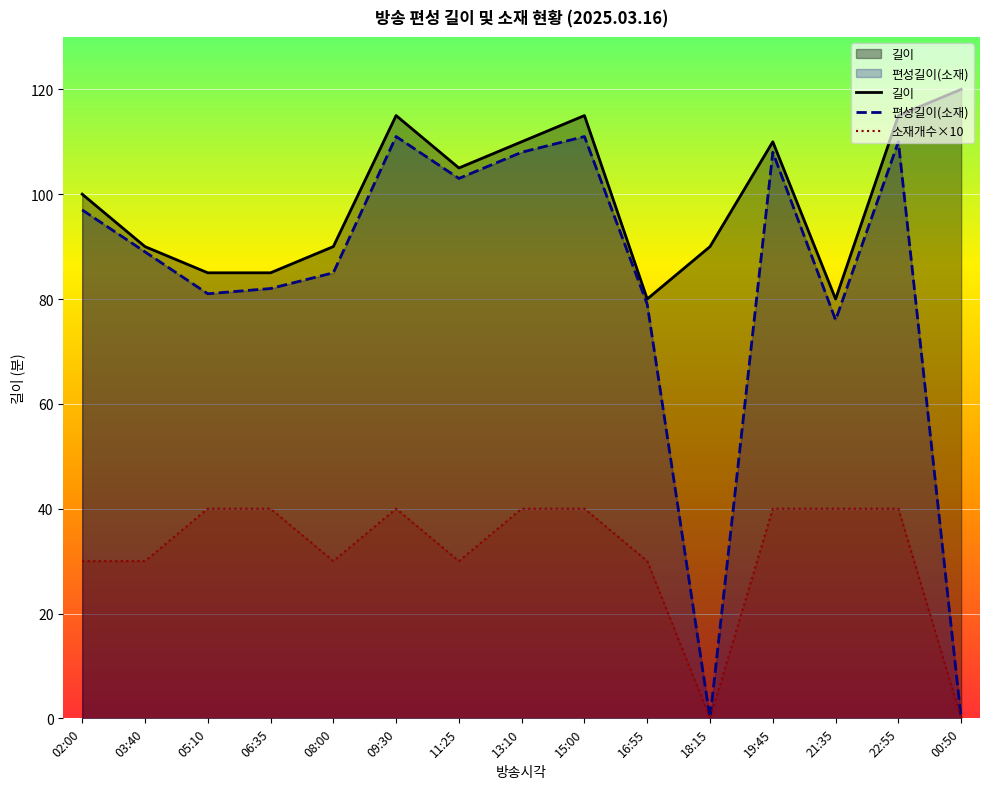

True or false: 길이 and 소재개수 cross at least once.

False